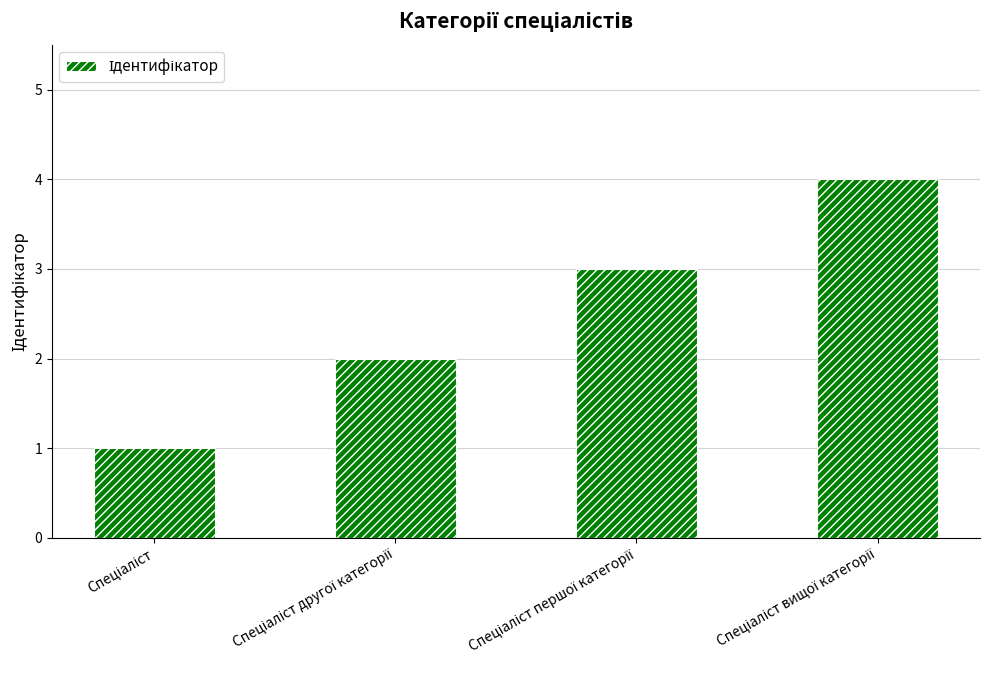

How many values are between 2 and 4?

3